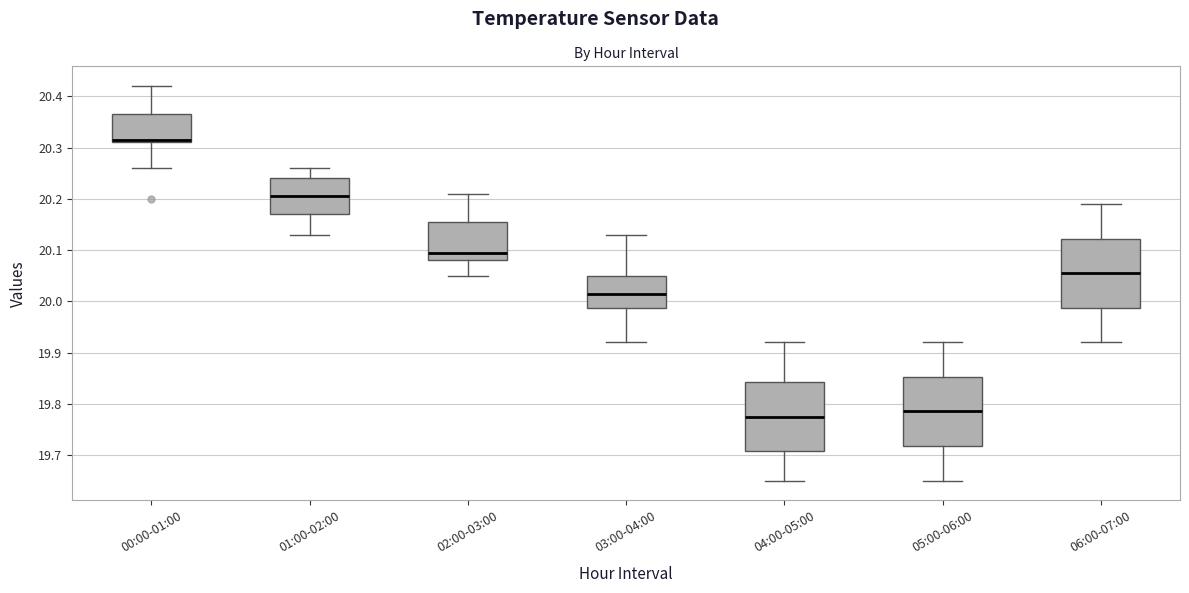

Where does the lower whisker of the box for 00:00-01:00 end on the y-axis? The values are not printed on the chart, so give them approximately, as read against the axis.

20.26